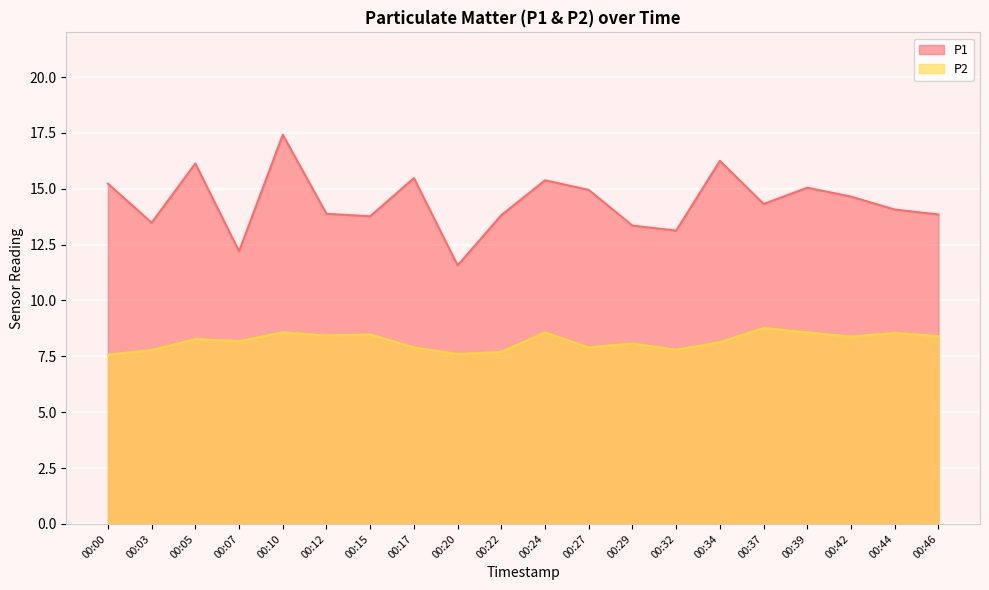

At which label is P1 closest to 14?

00:44